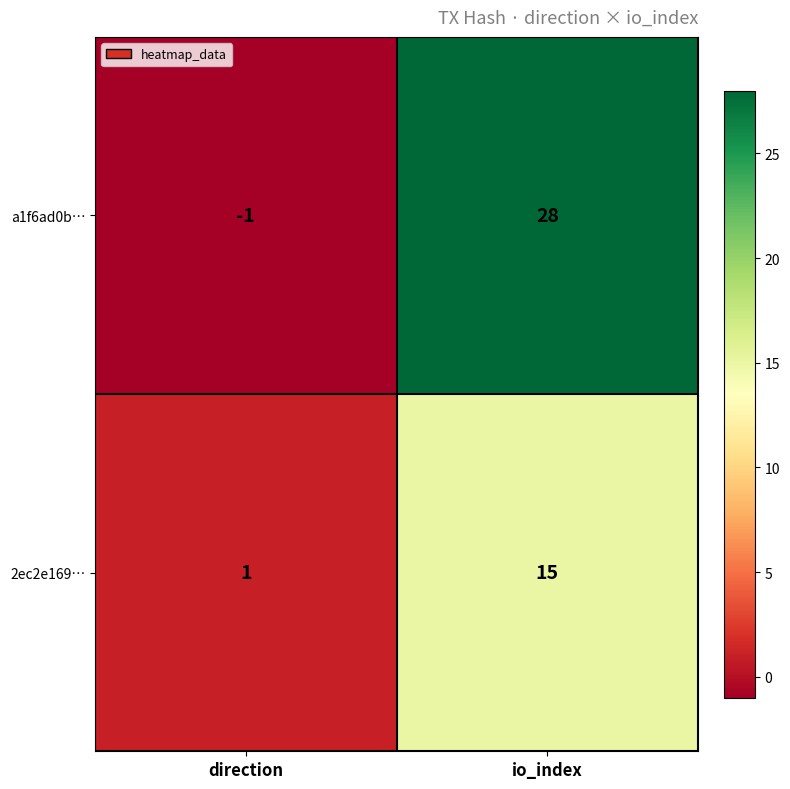

List the series in order of their peak value, highest first.

a1f6ad0b…, 2ec2e169…